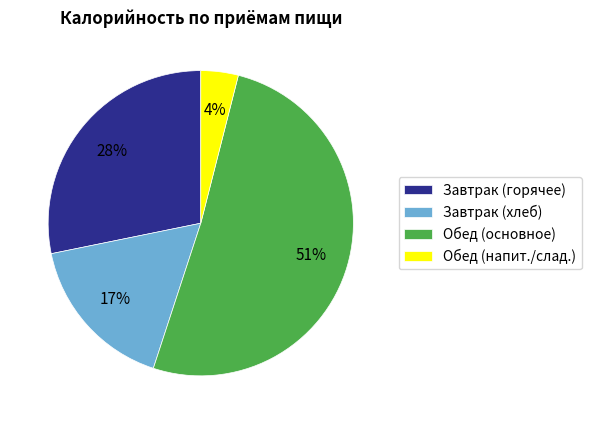

To the nearest percent, what portion does Завтрак (хлеб) represent?

17%